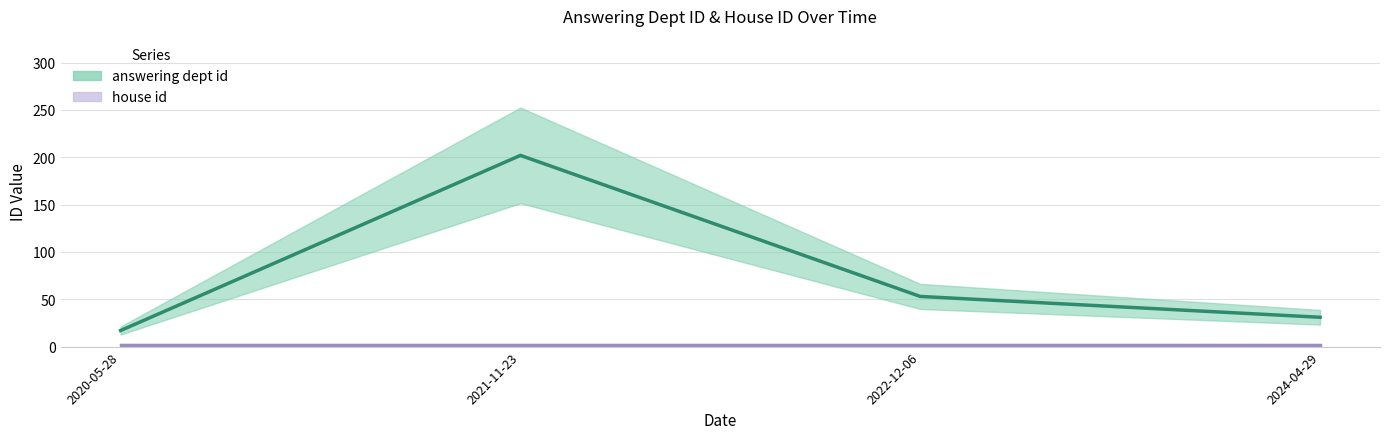

What is the label of the 2nd point from the left?

2021-11-23